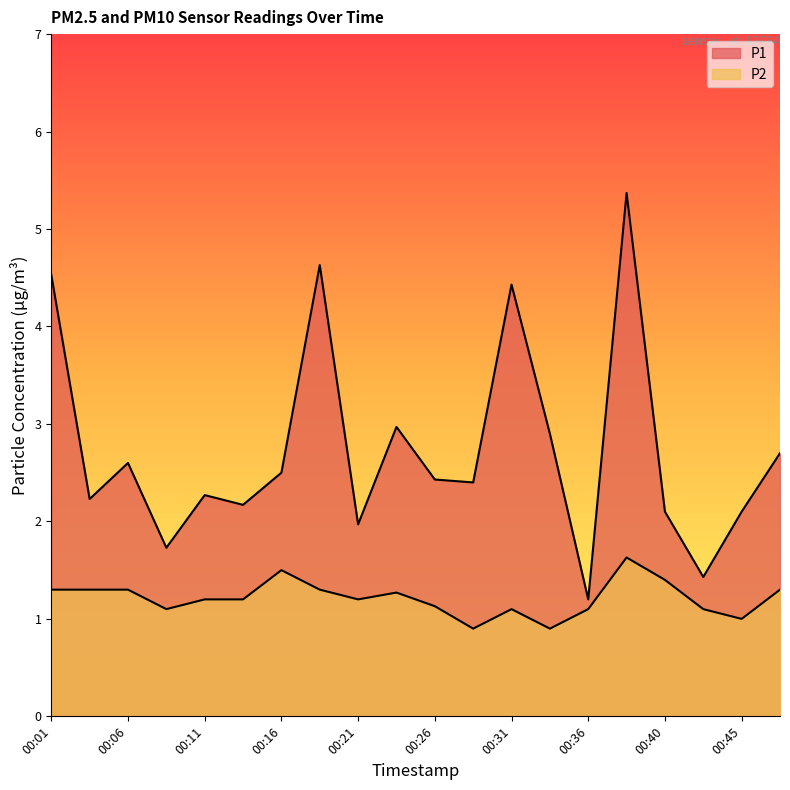

Which series has the largest total across all categories?

P1